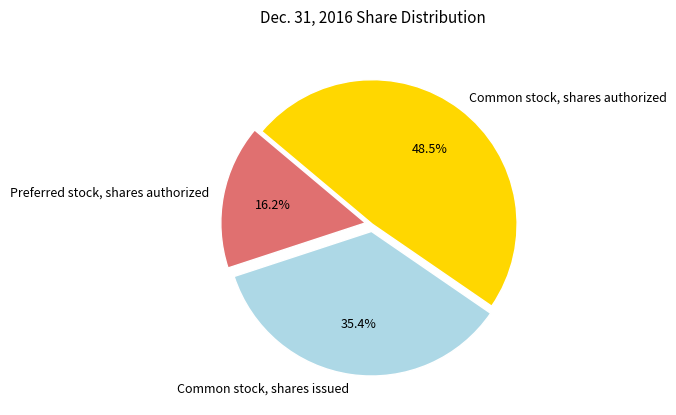

Count the number of slices in the pie.

3